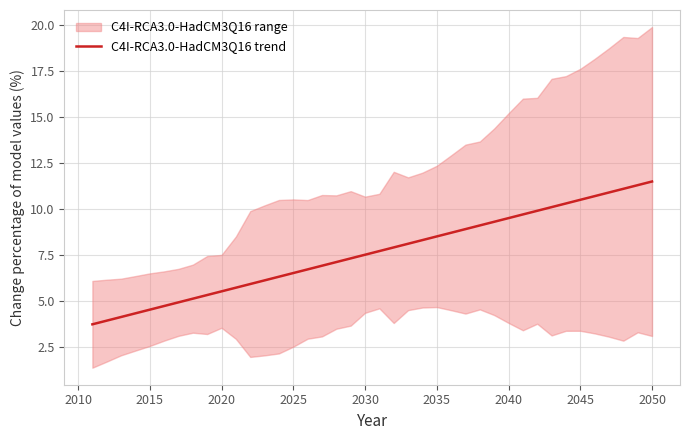

What is the maximum value for C4I-RCA3.0-HadCM3Q16 trend?

11.5